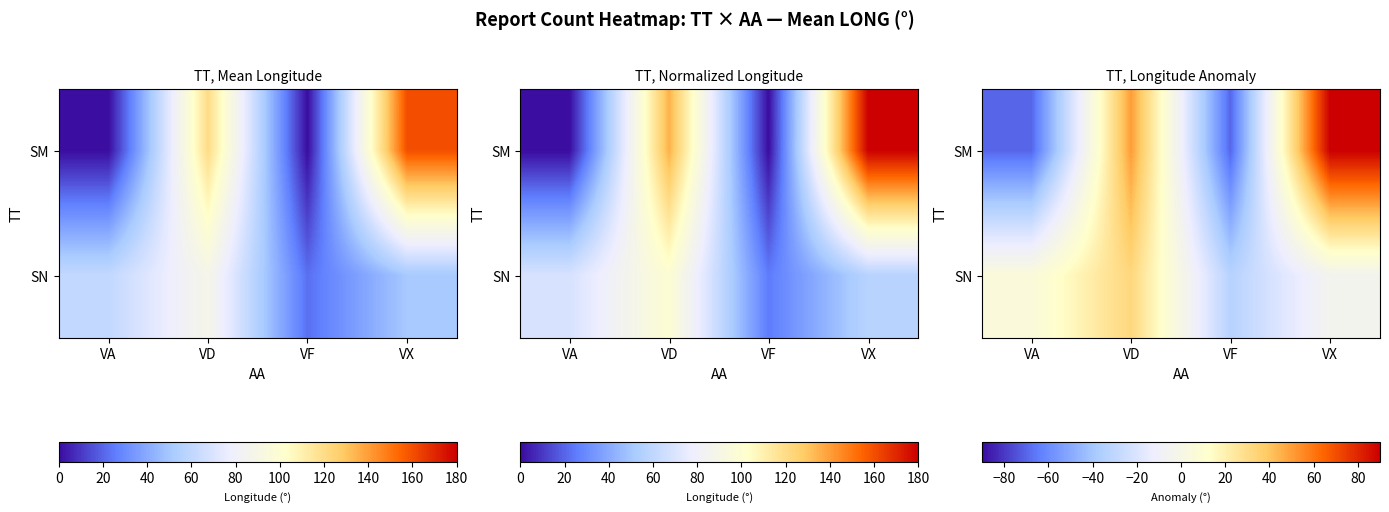

True or false: SN has a value of -33.3 at VF.

True